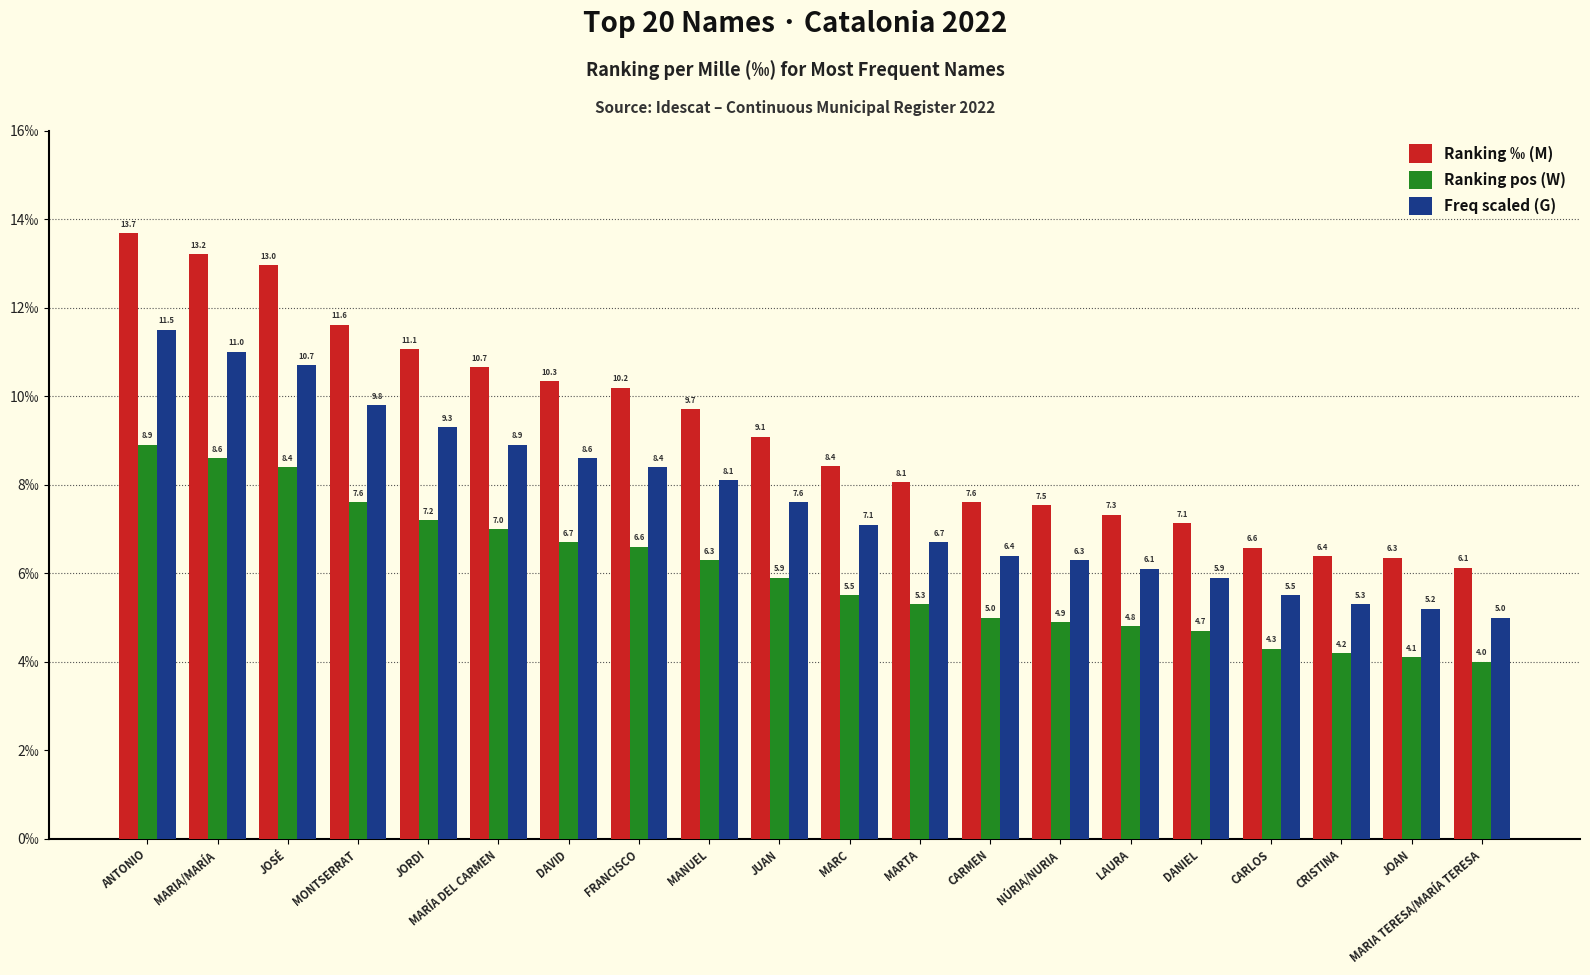

Between MARIA/MARÍA and CRISTINA, which series saw the biggest shift?

Ranking ‰ (M)